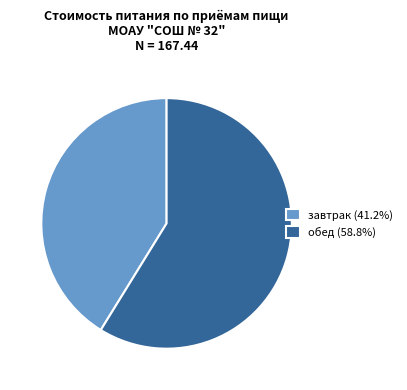

Is the sum of обед (58.8%) and завтрак (41.2%) greater than half?

Yes